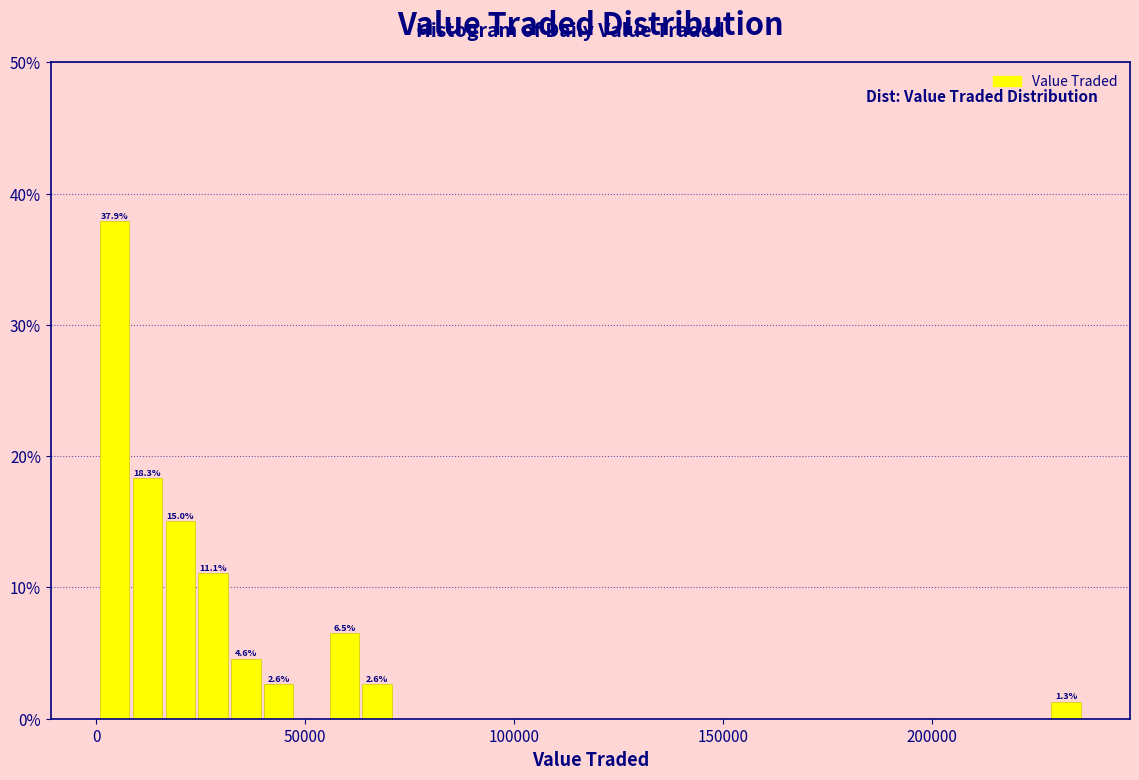

Around what value on the x-axis is the tallest bar? Give the approximate position of its centre, as read against the axis.

5000